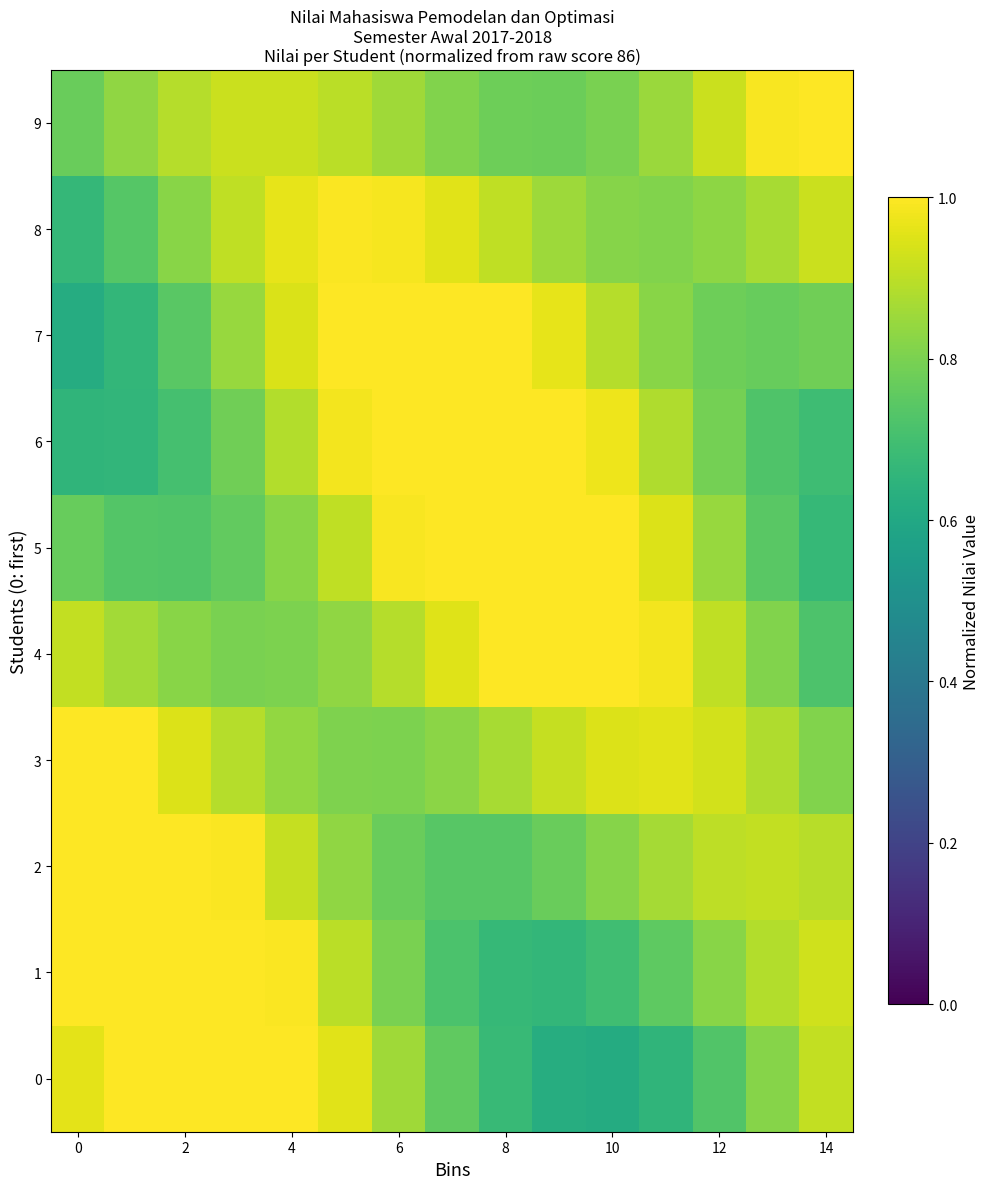

Which label corresponds to the smallest value in the chart?

10